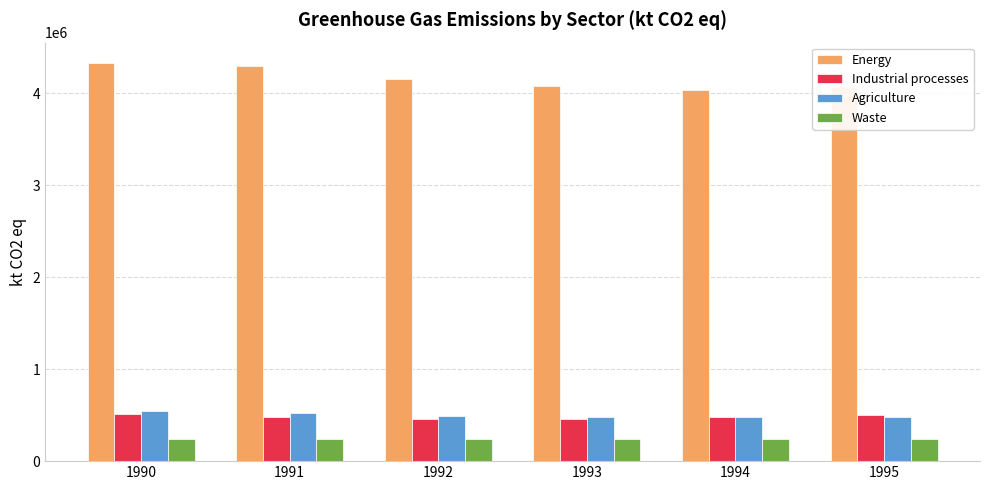

What is the minimum value shown in the chart?

240947.8